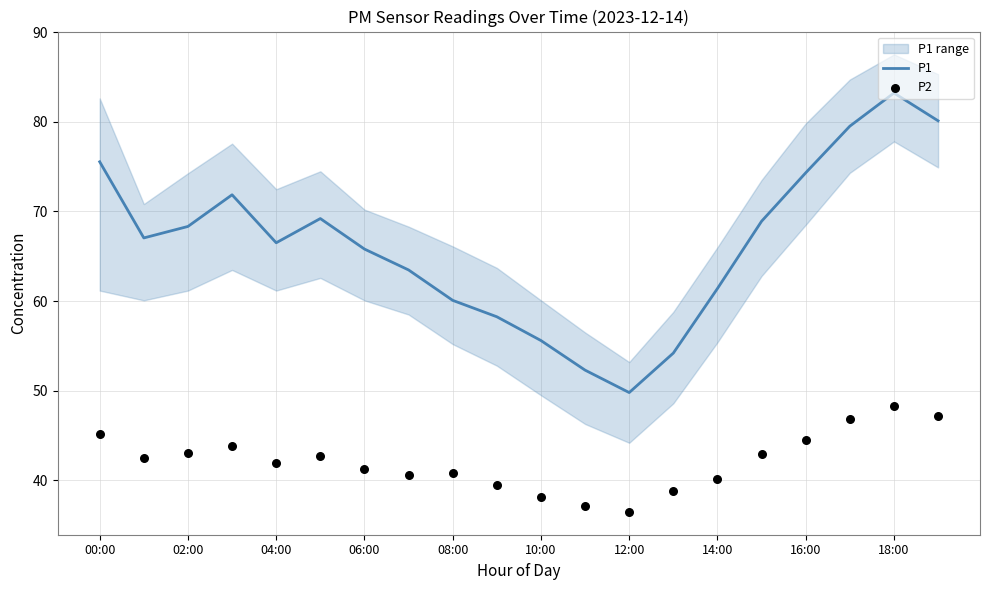

At which label does P1 reach its minimum?

12:00